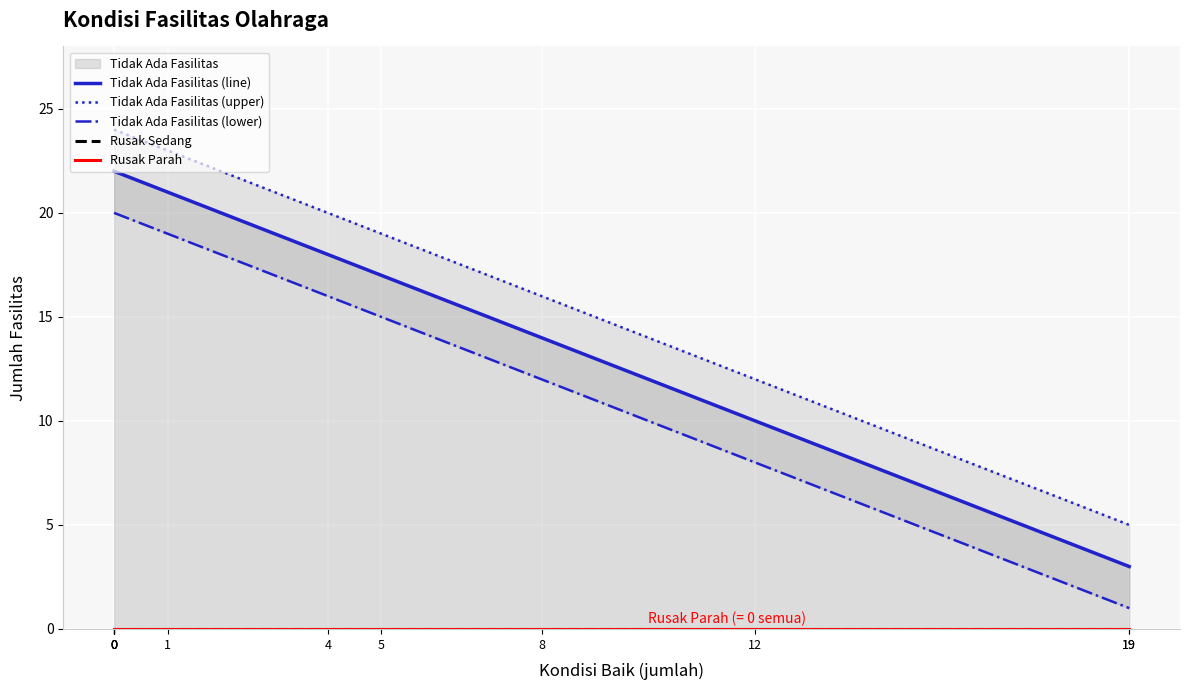

Reading left to right, transcribe all the data shown in this chart.

Tidak Ada Fasilitas (line): 22	22	22	22	22	21	18	17	14	10	3	3
Tidak Ada Fasilitas (upper): 24	24	24	24	24	23	20	19	16	12	5	5
Tidak Ada Fasilitas (lower): 20	20	20	20	20	19	16	15	12	8	1	1
Rusak Sedang: 0	0	0	0	0	0	0	0	0	0	0	0
Rusak Parah: 0	0	0	0	0	0	0	0	0	0	0	0